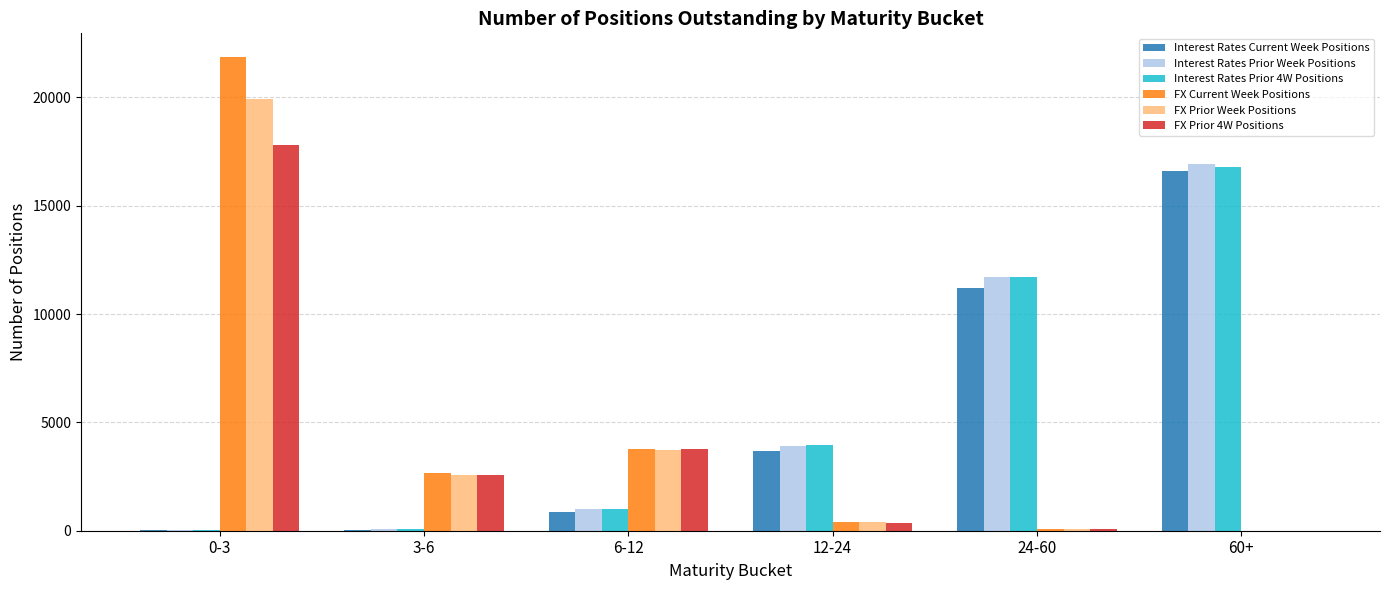

Which series changed the most between 6-12 and 60+?

Interest Rates Prior Week Positions